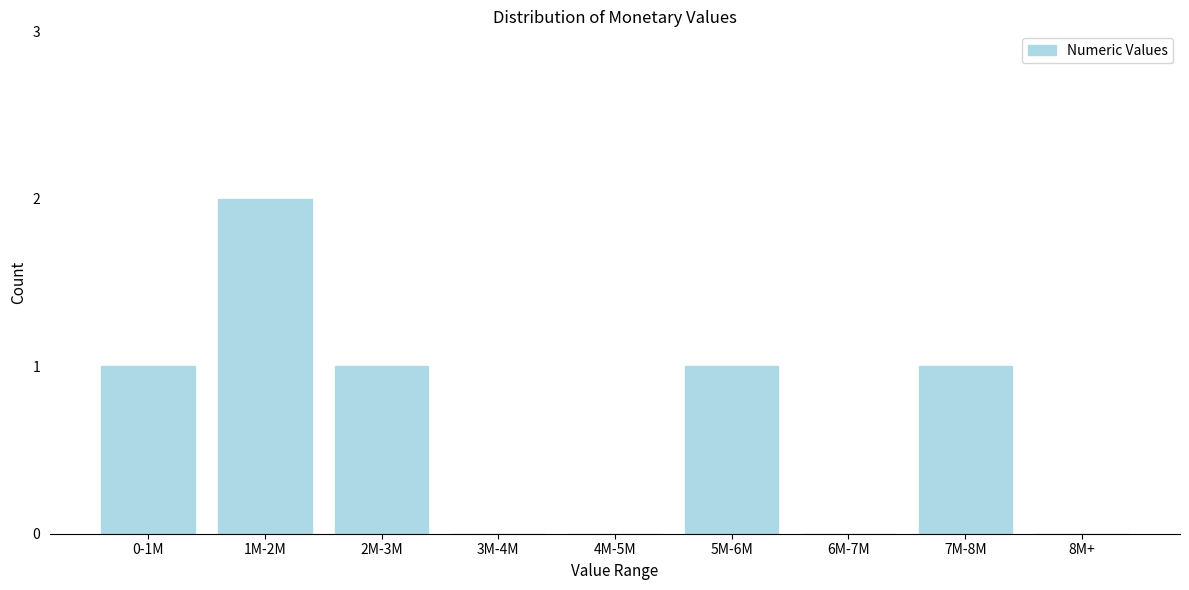

Reading left to right, what are all the values shown in this chart?

0-1M=1	1M-2M=2	2M-3M=1	3M-4M=0	4M-5M=0	5M-6M=1	6M-7M=0	7M-8M=1	8M+=0